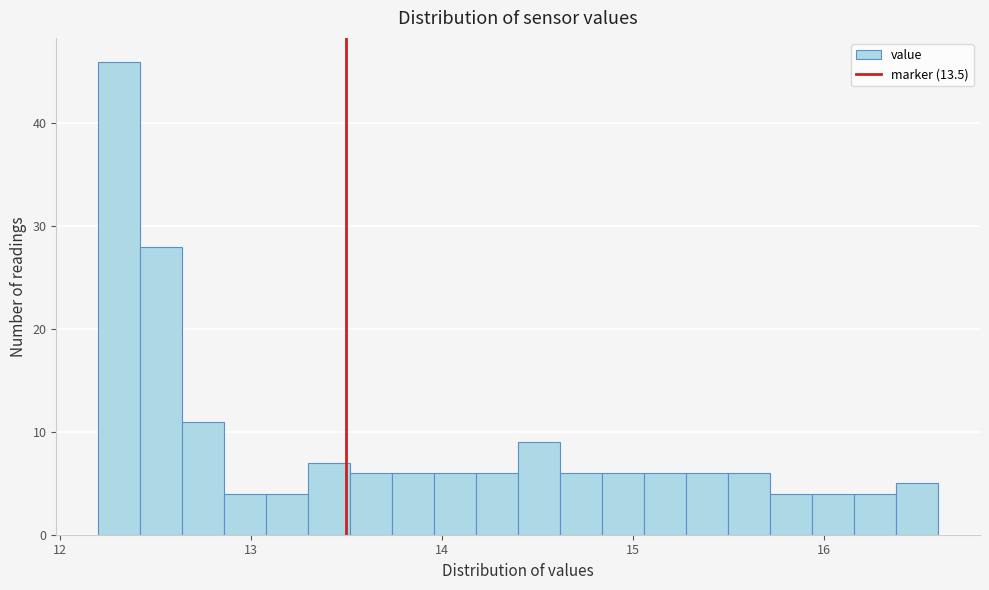

Read against the x-axis, roughly where is the centre of the tallest bar?

12.3